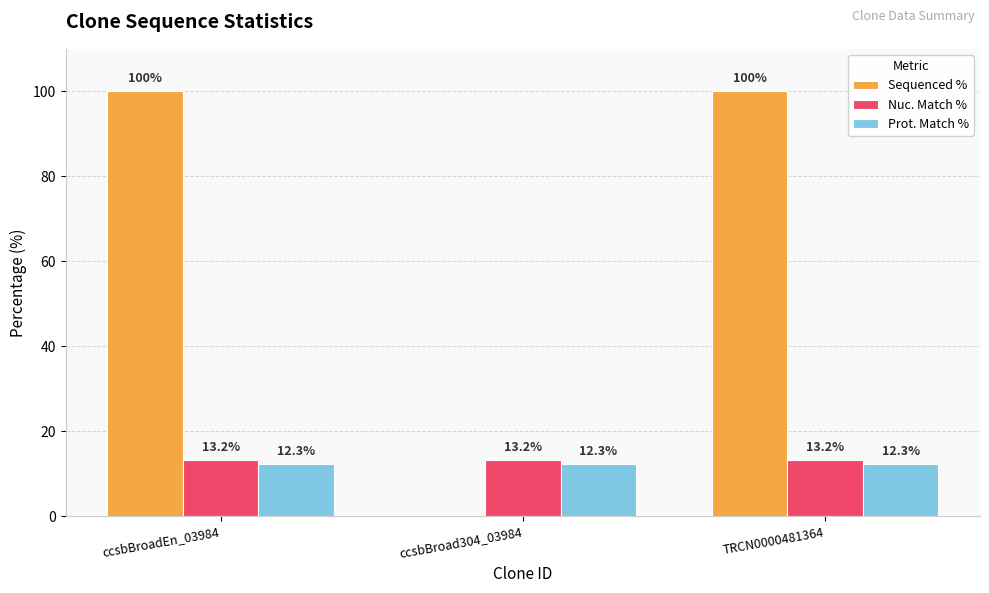

Read the Nuc. Match % value at ccsbBroad304_03984.

13.2